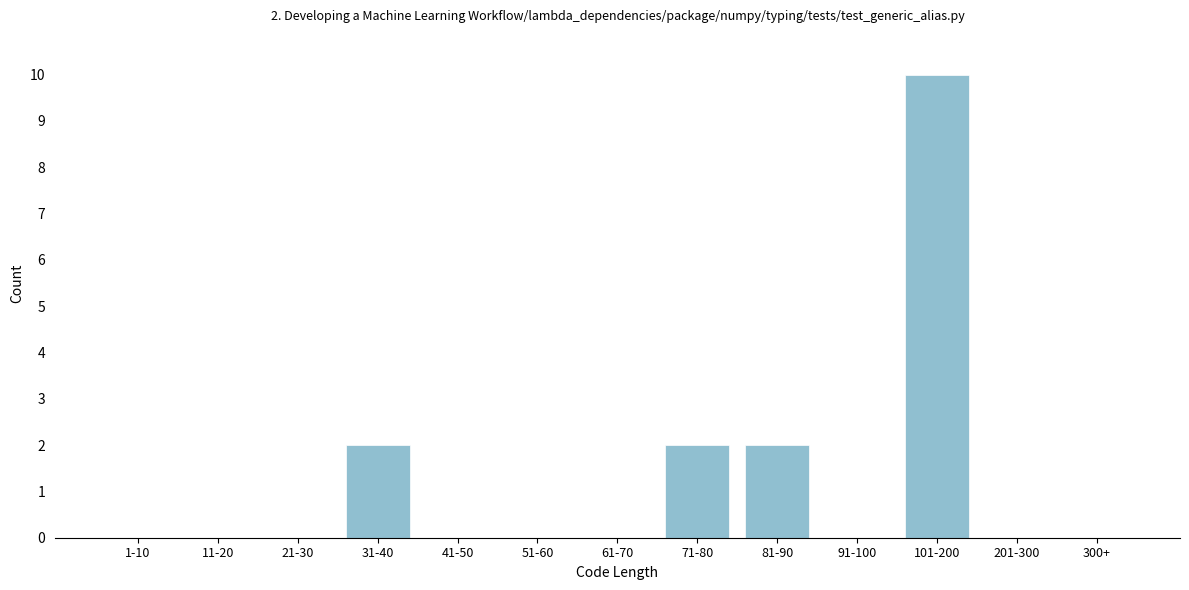

Reading right to left, what are all the values shown in this chart?

300+=0	201-300=0	101-200=10	91-100=0	81-90=2	71-80=2	61-70=0	51-60=0	41-50=0	31-40=2	21-30=0	11-20=0	1-10=0